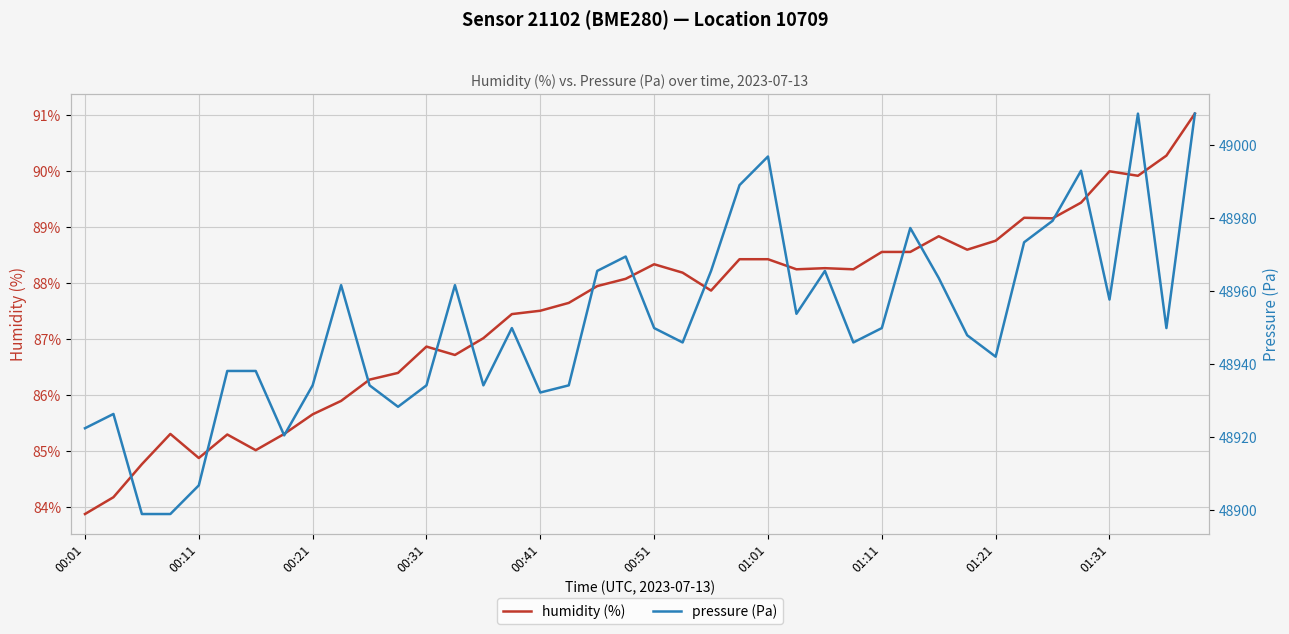

Reading left to right, what are all the values shown in this chart?

humidity (%): 83.9	84.2	84.8	85.3	84.9	85.3	85.0	85.3	85.7	85.9	86.3	86.4	86.9	86.7	87.0	87.5	87.5	87.7	88.0	88.1	88.3	88.2	87.9	88.4	88.4	88.2	88.3	88.2	88.6	88.6	88.8	88.6	88.8	89.2	89.2	89.4	90.0	89.9	90.3	91.0
pressure (Pa): 48922.3	48926.2	48898.8	48898.8	48906.7	48938.0	48938.0	48920.4	48934.1	48961.5	48934.1	48928.2	48934.1	48961.5	48934.1	48949.8	48932.1	48934.1	48965.4	48969.4	48949.8	48945.8	48965.4	48988.9	48996.8	48953.7	48965.4	48945.8	48949.8	48977.2	48963.5	48947.8	48941.9	48973.3	48979.2	48992.9	48957.6	49008.5	48949.8	49008.5